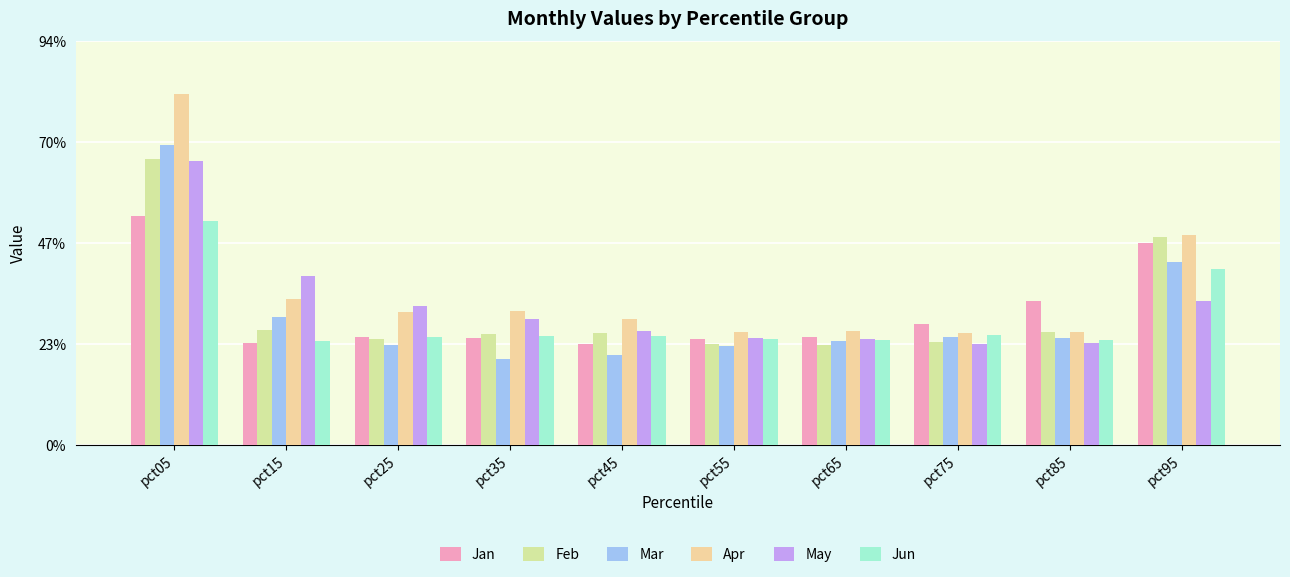

Are the bars grouped side by side (vs. stacked)?

Yes